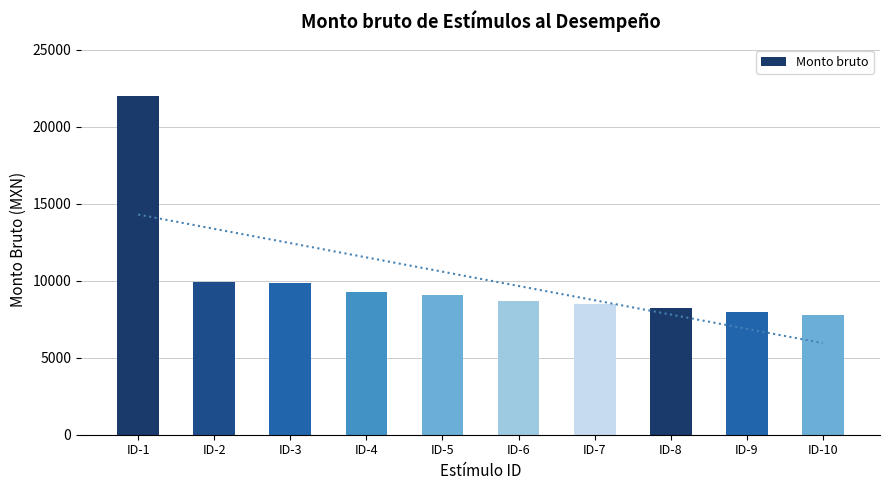

Is it true that the value at ID-5 is 11955.3?

False